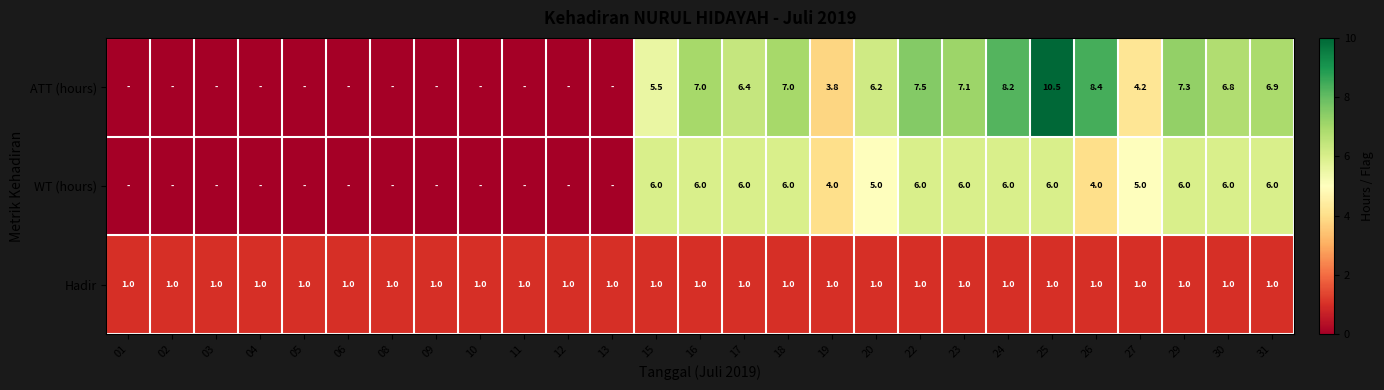

Is it true that WT (hours) equals 2.8 at 30?

False